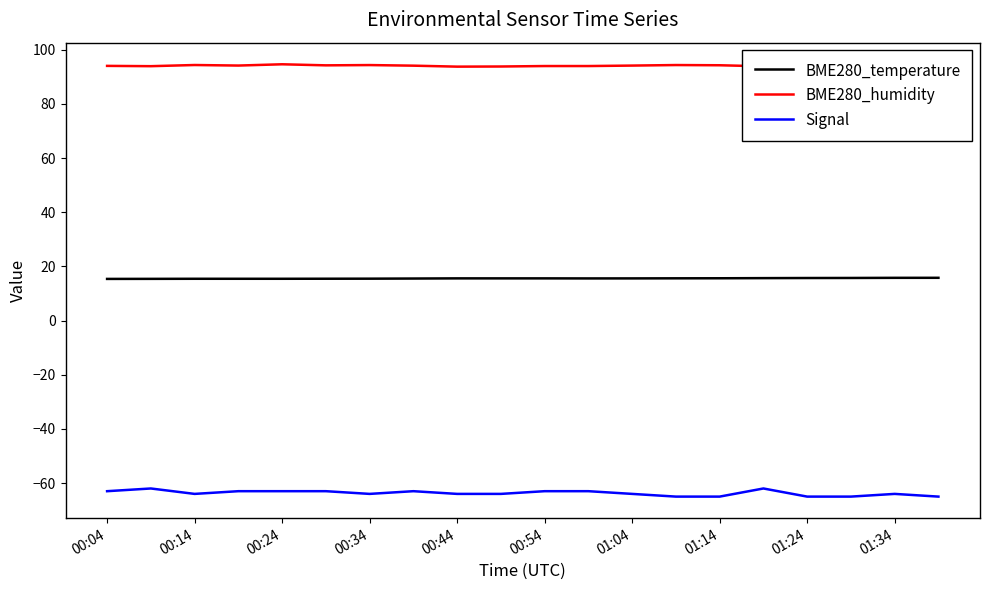

What is the difference between the BME280_temperature values at 00:44 and 00:04?

0.2